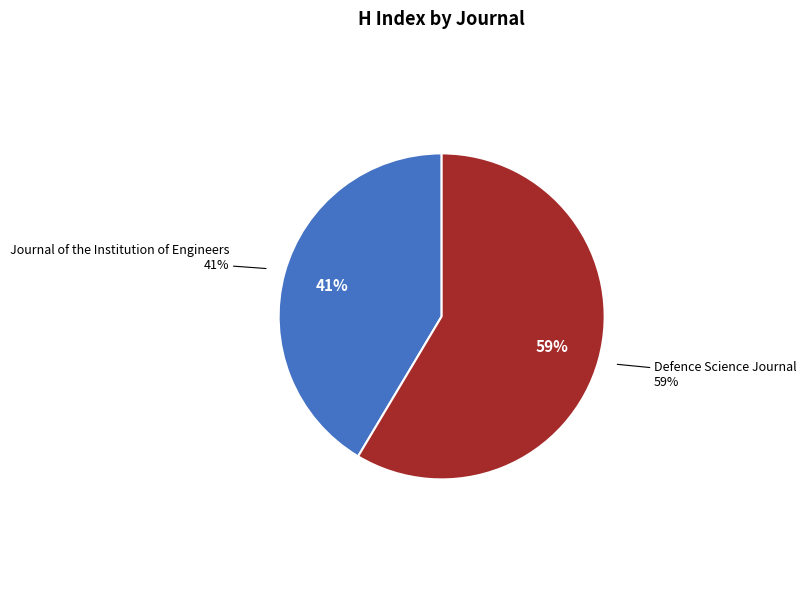

The Defence Science Journal slice represents 59% of the pie. True or false?

True